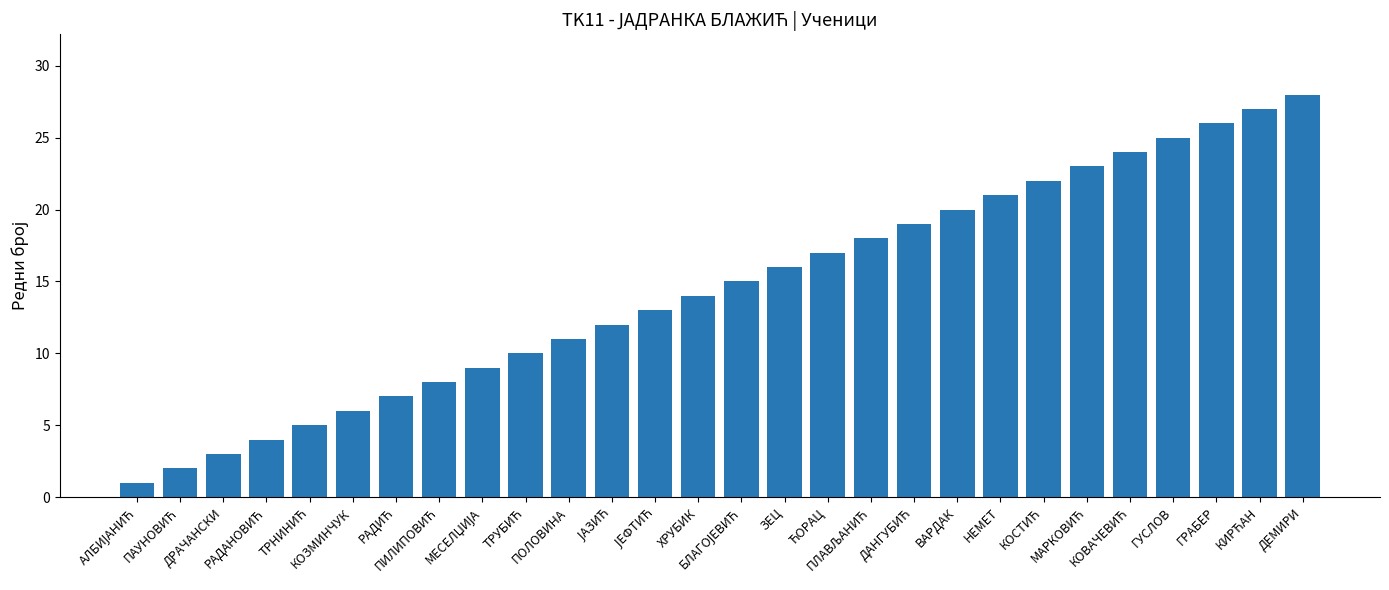

What is the difference between the maximum and minimum values?

27